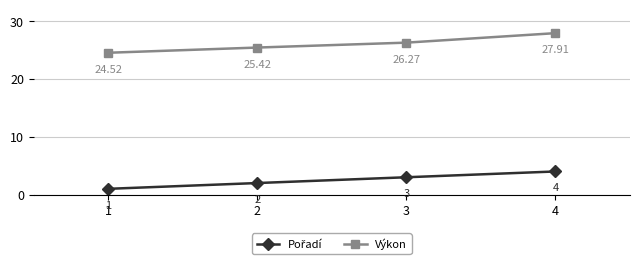

What is the smallest value displayed?

1.0